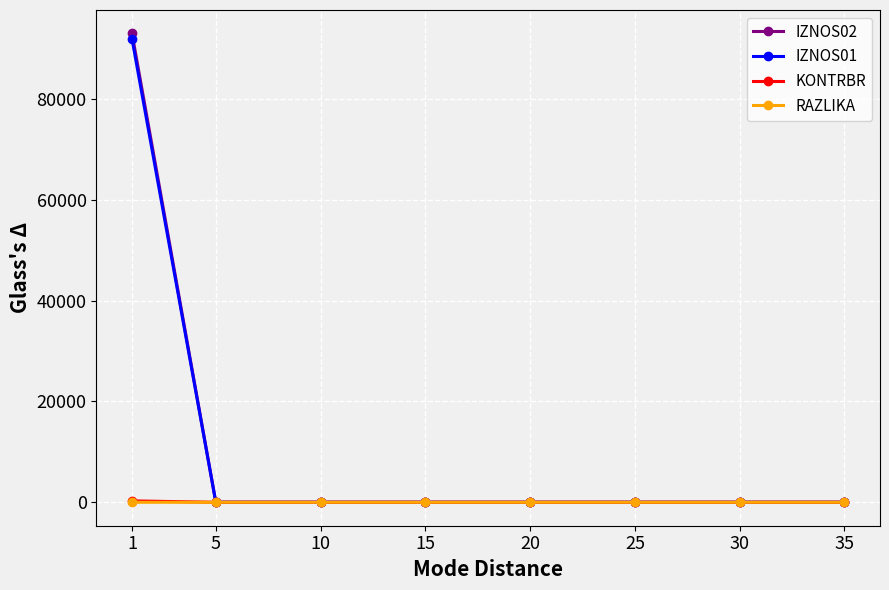

What is the value of the IZNOS01 point at the 1st from the left?

91903.3